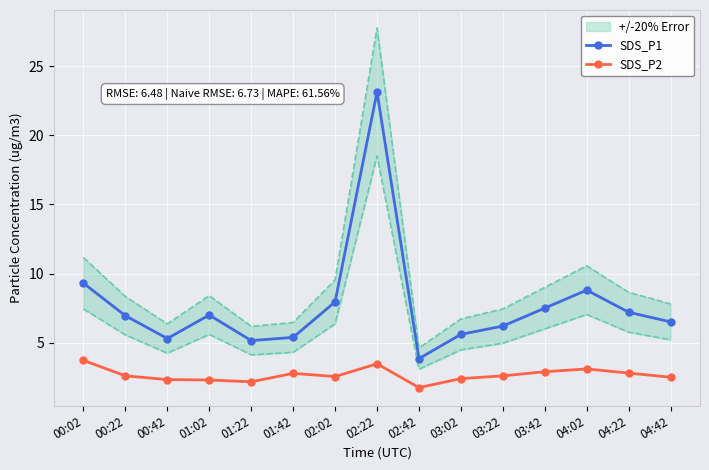

The value of SDS_P2 at 02:42 is 1.8. True or false?

True